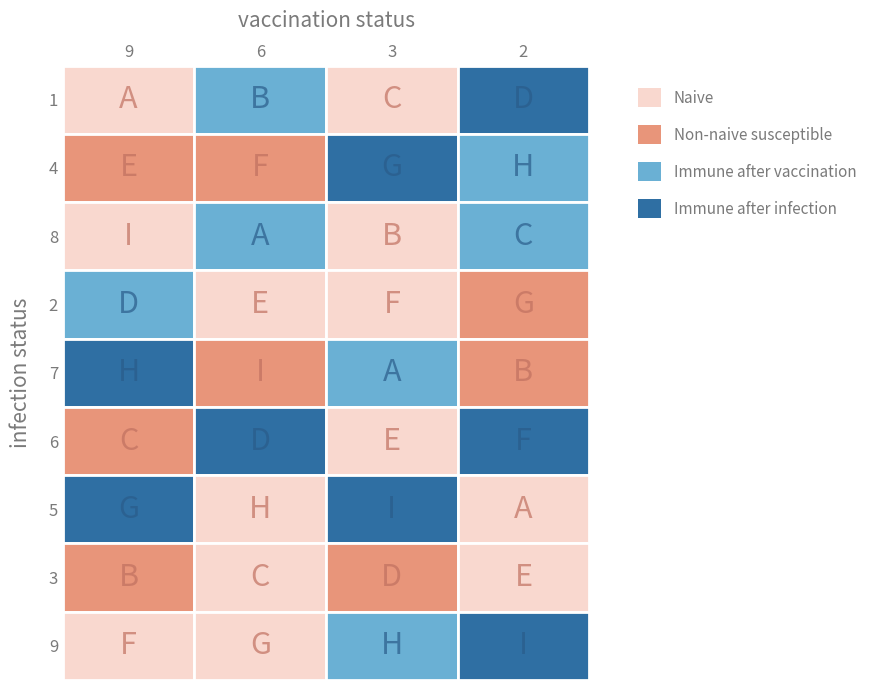

Rank the categories by 5 value from lowest to highest.

1, 3, 2, 0